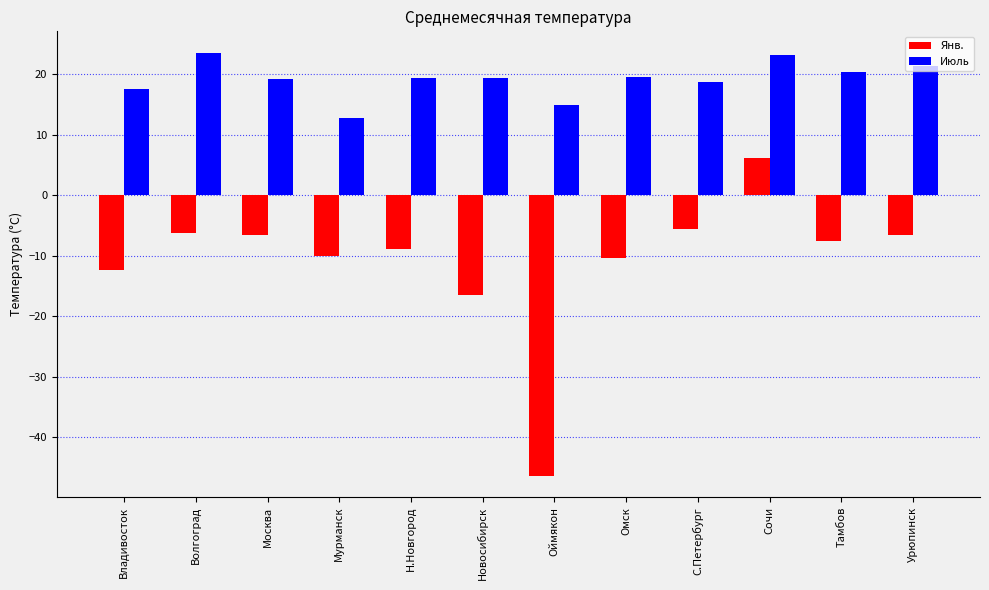

Does the chart contain any negative values?

Yes